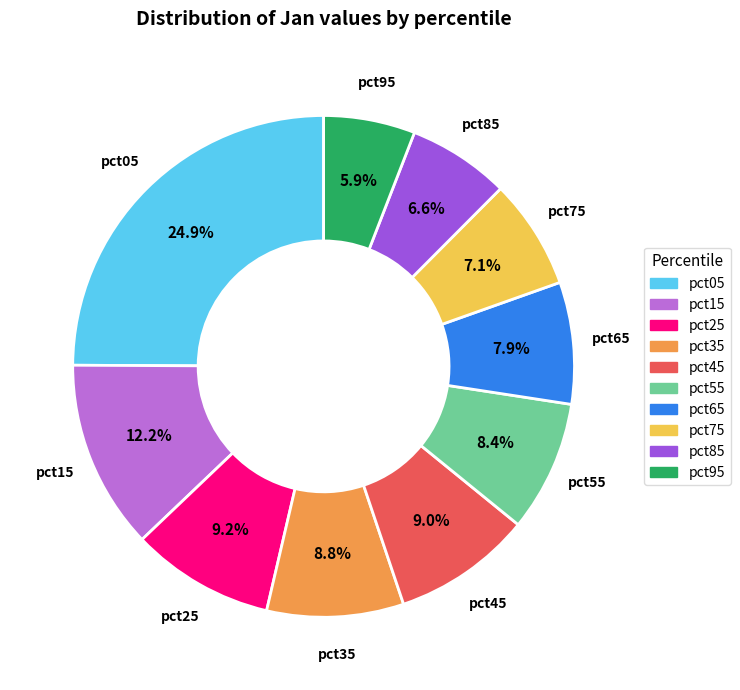

Which category has the biggest portion of the pie?

pct05